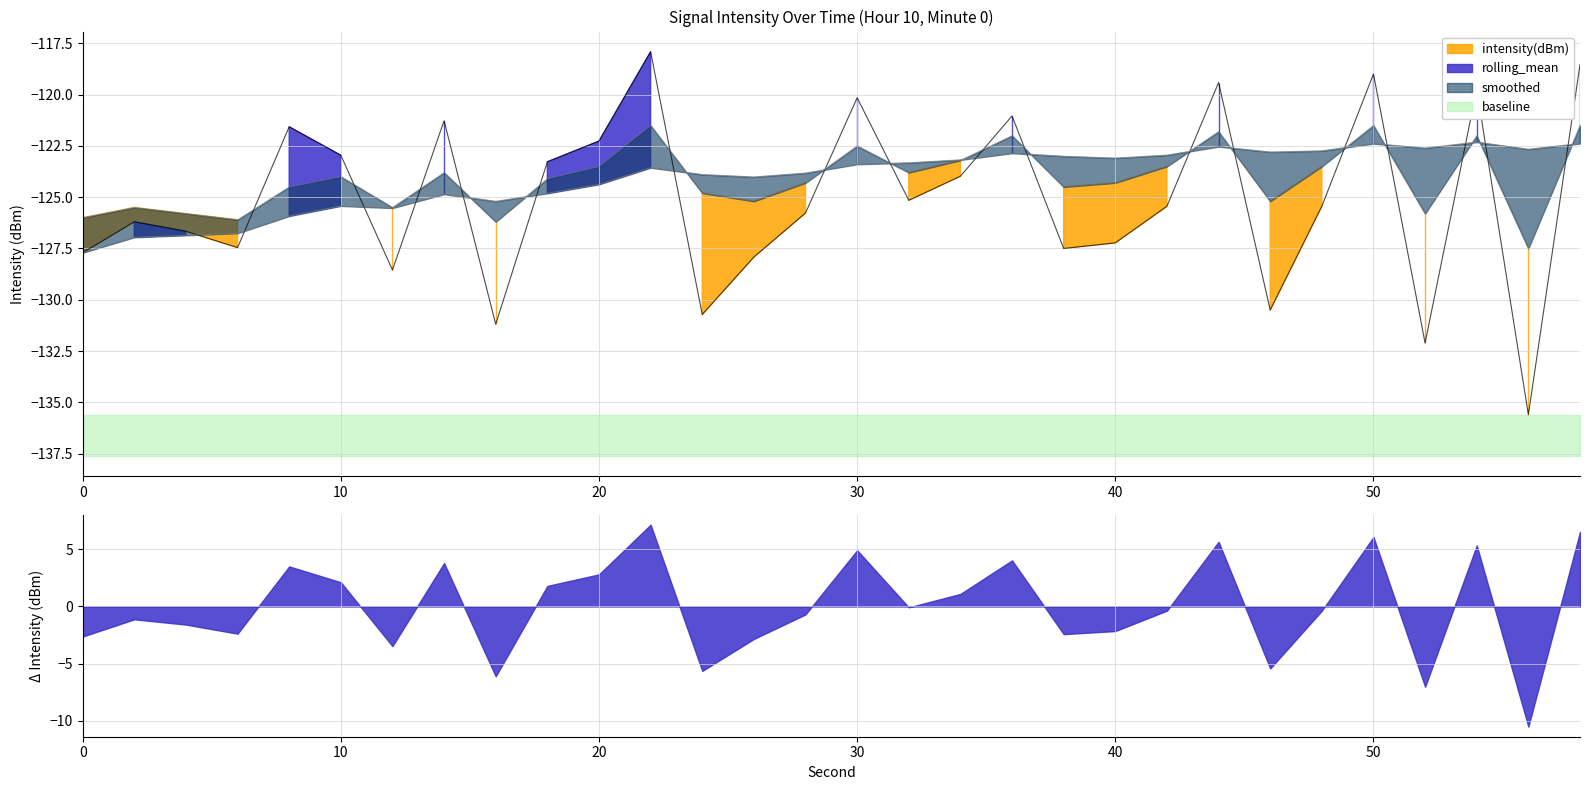

How many intersections are there between smoothed and rolling_mean?

14